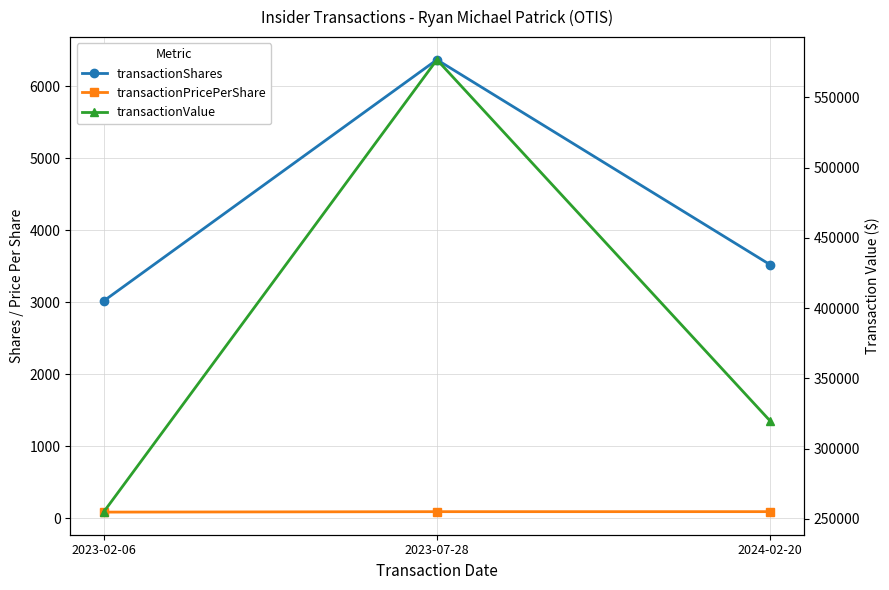

What is the minimum value for transactionShares?

3018.0